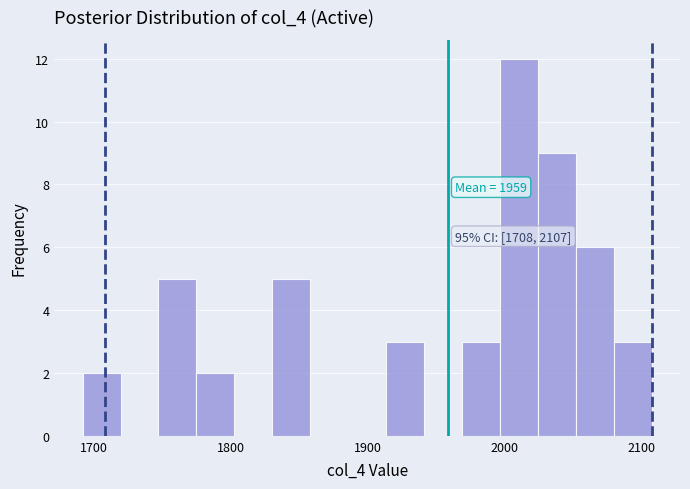

Around what value on the x-axis is the tallest bar? Give the approximate position of its centre, as read against the axis.

2010